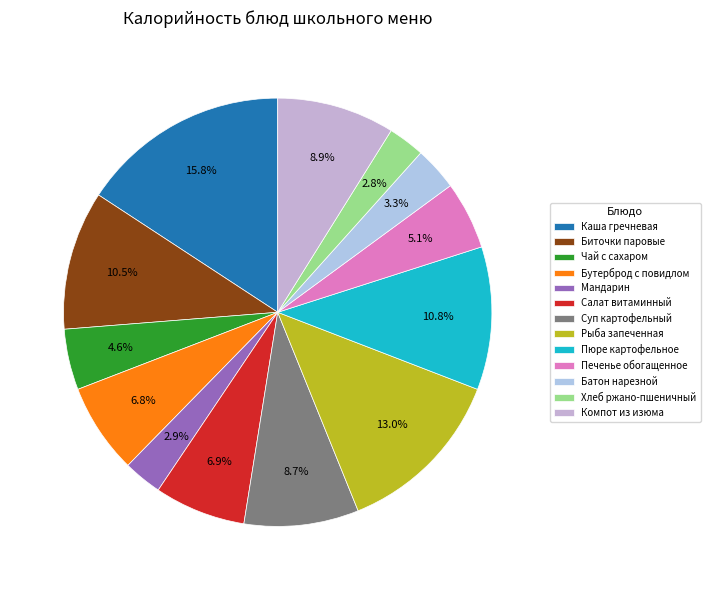

Which category has the biggest portion of the pie?

Каша гречневая